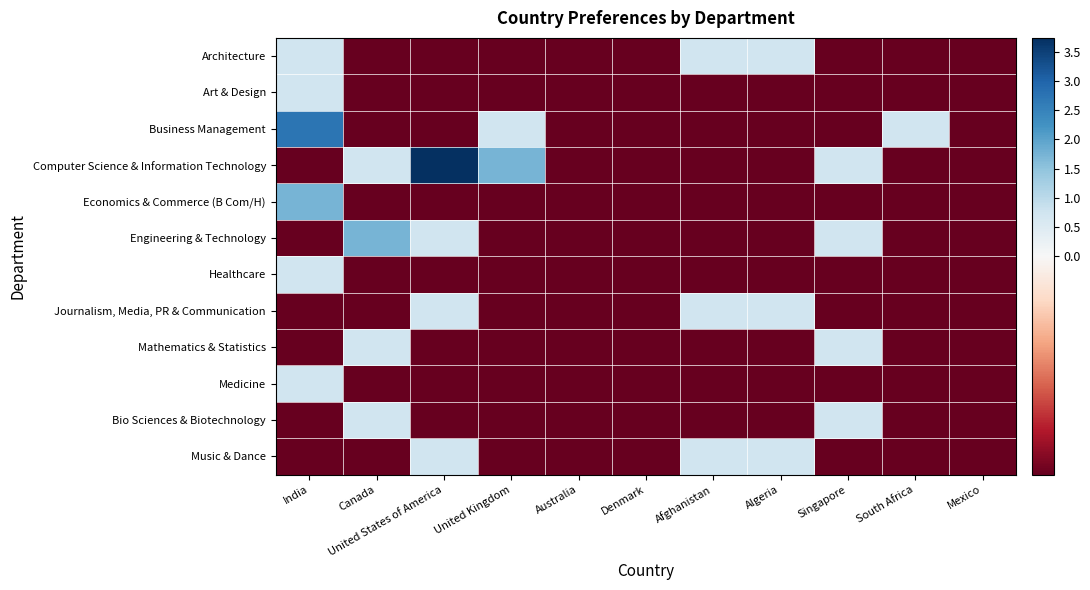

Which series changed the most between India and Singapore?

Business Management